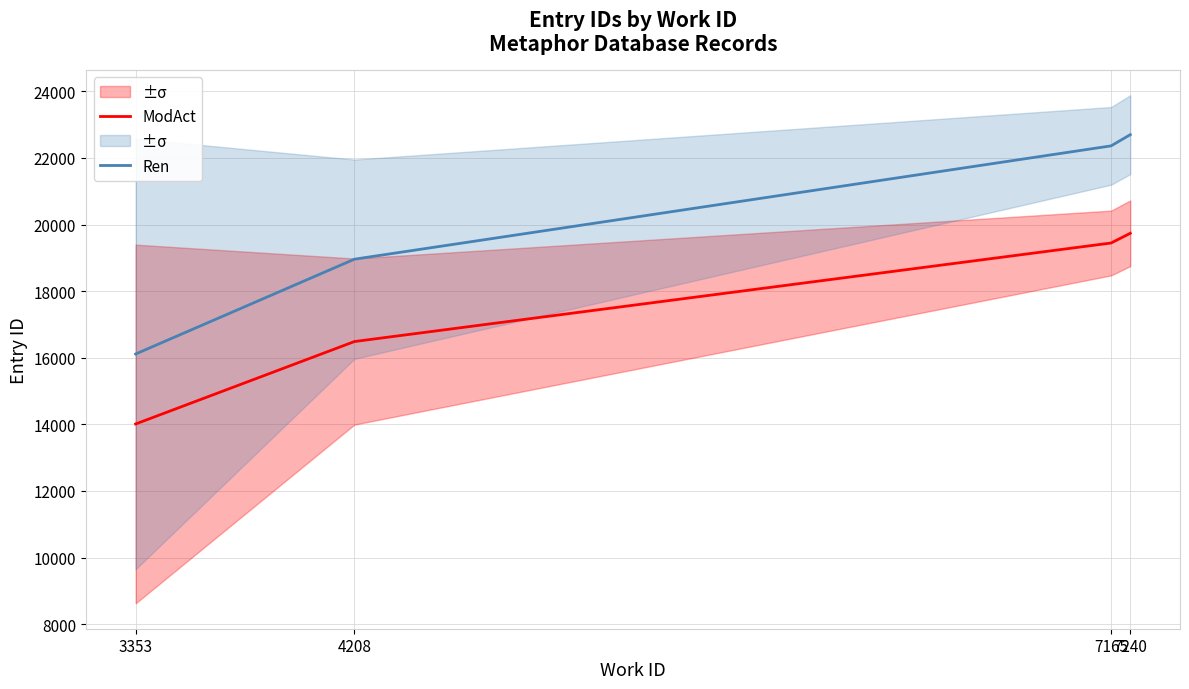

What is the value of the ModAct point at the 3rd from the left?

19446.0